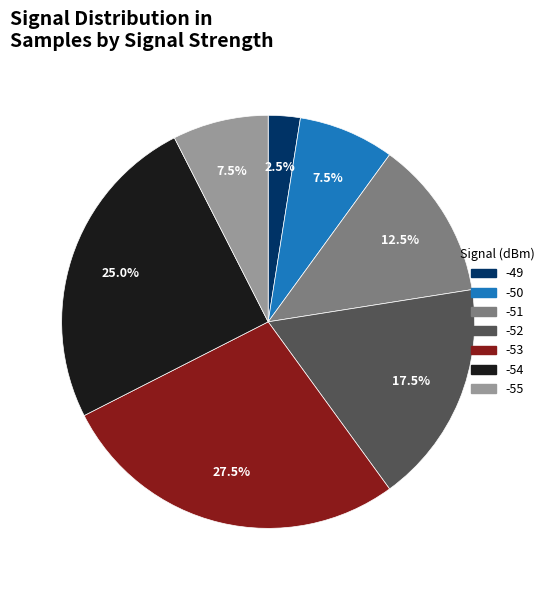

To the nearest percent, what is the average slice percentage?

14%